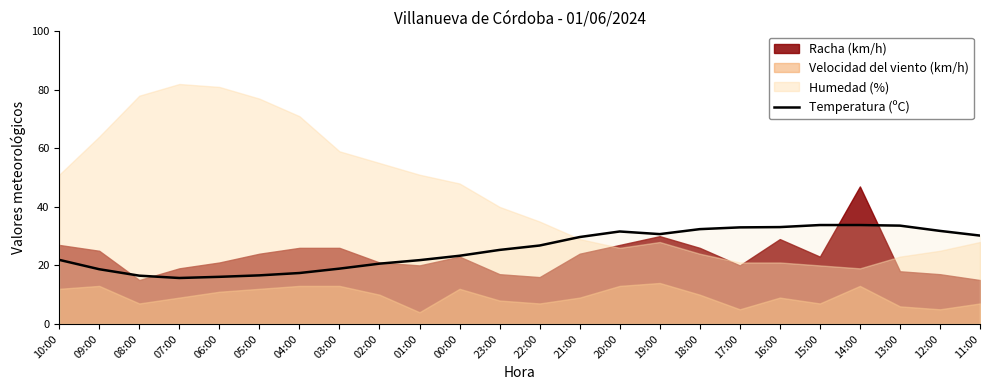

Is it true that Temperatura (ºC) equals 21.9 at 10:00?

True